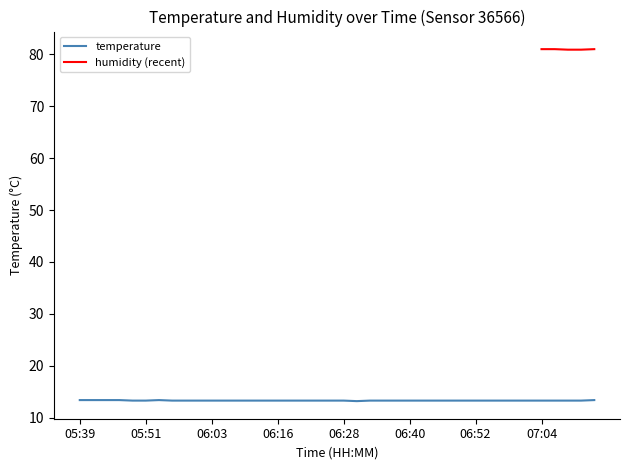

Rank the categories by value from highest to lowest.

05:39, 05:41, 05:44, 05:46, 05:54, 07:14, 05:49, 05:51, 05:56, 05:59, 06:01, 06:03, 06:06, 06:08, 06:11, 06:13, 06:16, 06:18, 06:20, 06:23, 06:25, 06:28, 06:33, 06:35, 06:37, 06:40, 06:42, 06:45, 06:47, 06:50, 06:52, 06:55, 06:57, 06:59, 07:02, 07:04, 07:07, 07:09, 07:12, 06:30